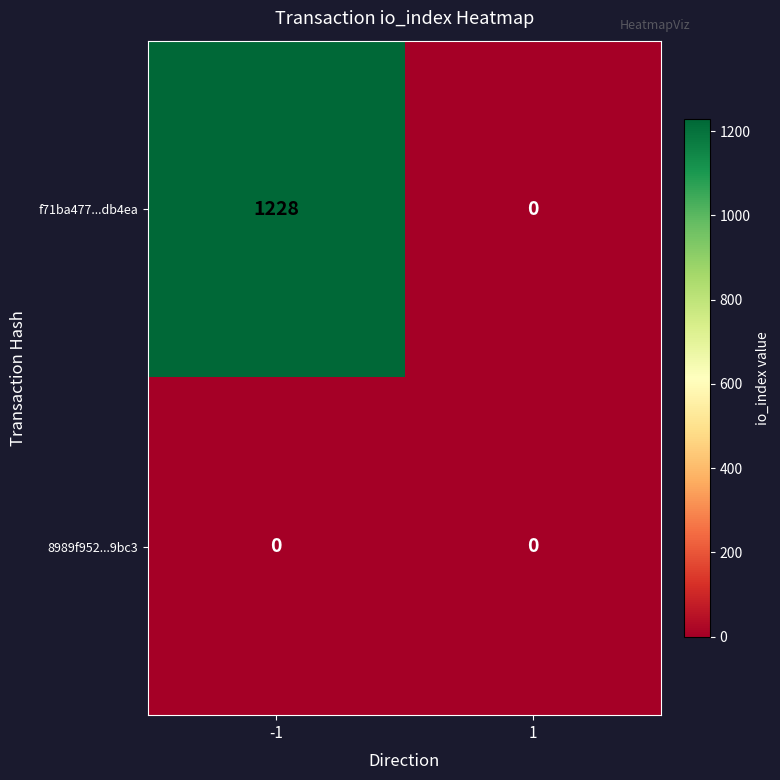

Which series changed the most between -1 and 1?

f71ba477...db4ea